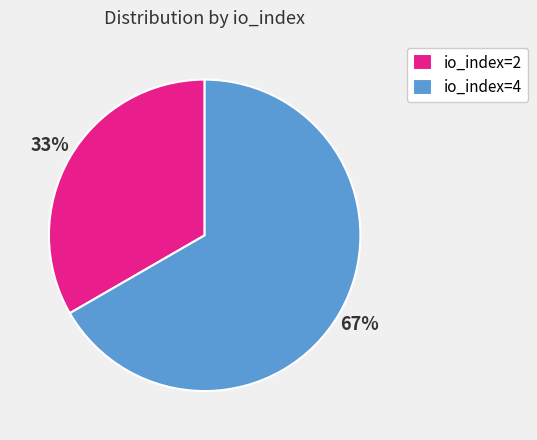

True or false: io_index=2 accounts for 43% of the total.

False